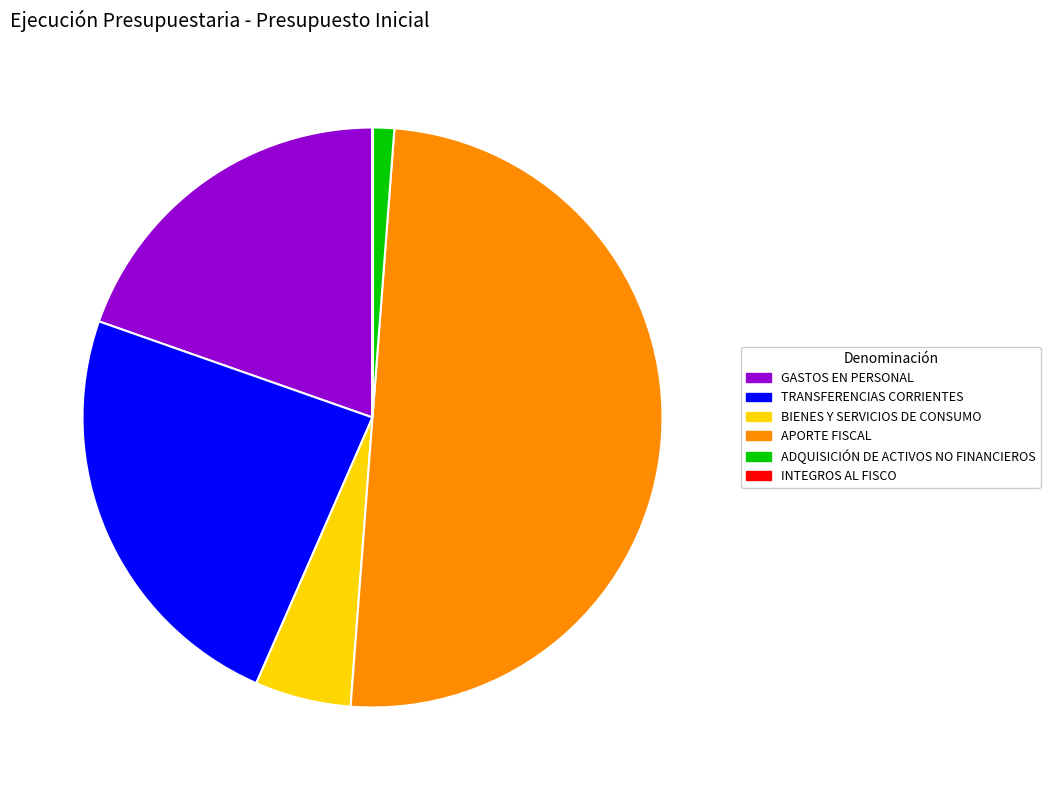

Combined, do ADQUISICIÓN DE ACTIVOS NO FINANCIEROS and TRANSFERENCIAS CORRIENTES account for over 50%?

No